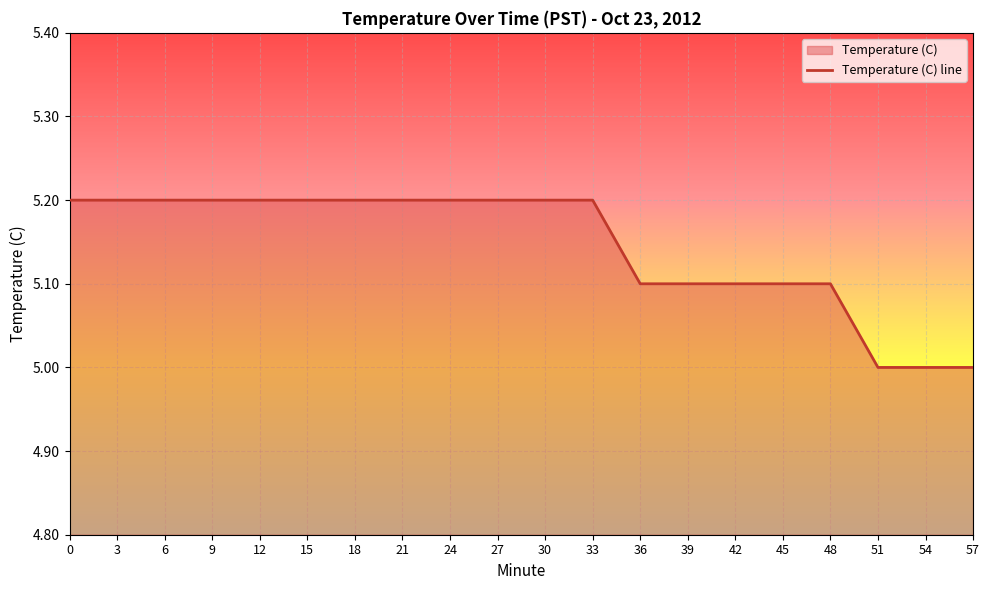

Is it true that the value at 3 is 7.7?

False